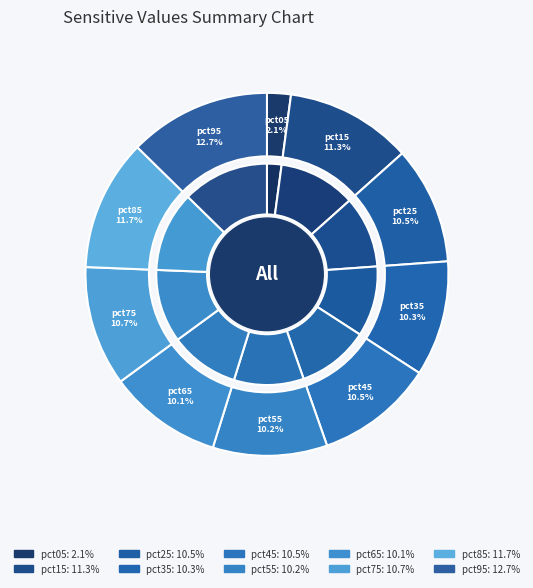

What percentage is NOT represented by pct85?

88.3%